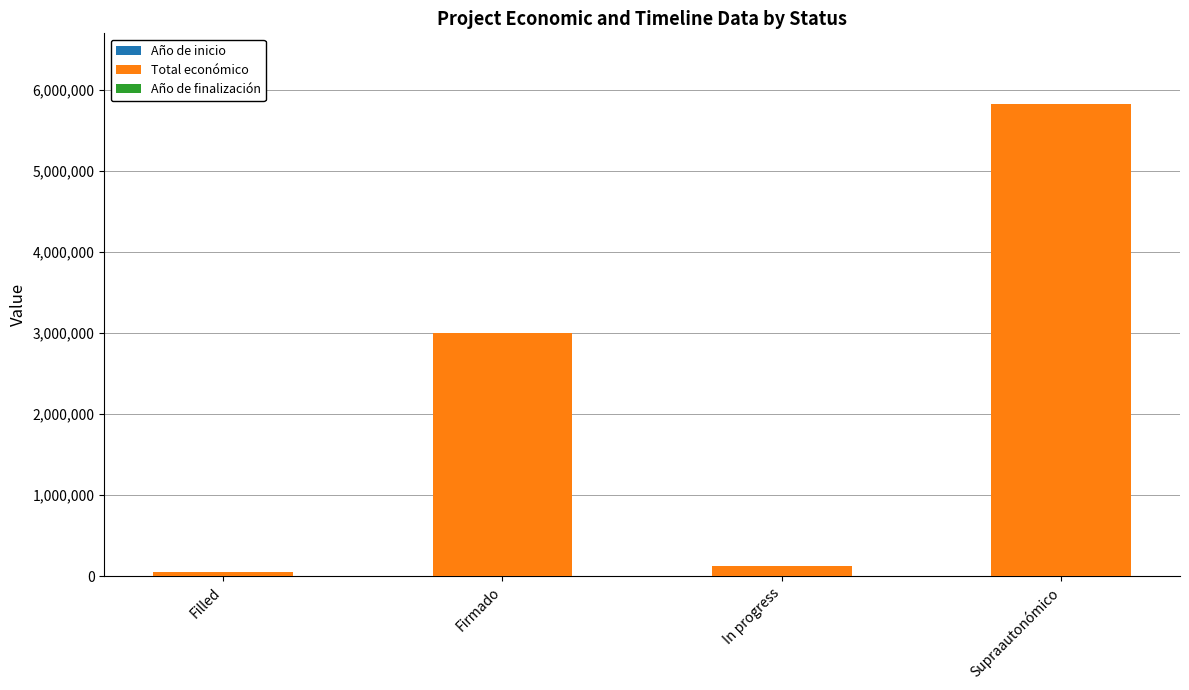

At which category is the sum across all series the highest?

Supraautonómico